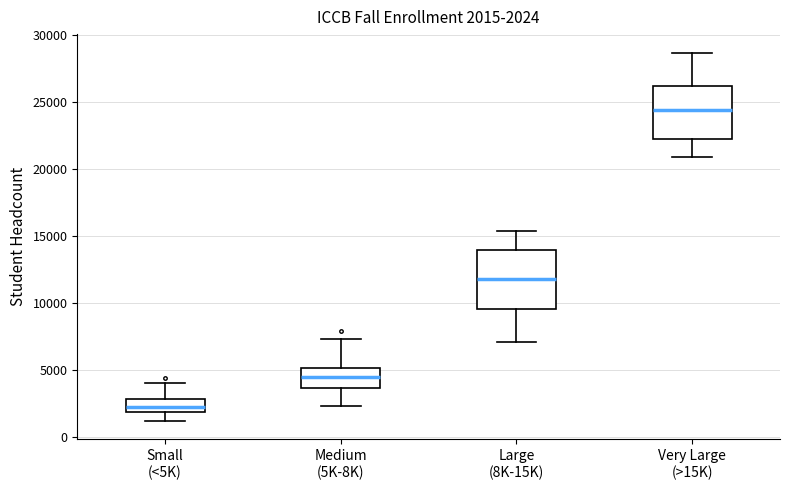

Which box has the highest median line?

Very Large (>15K)